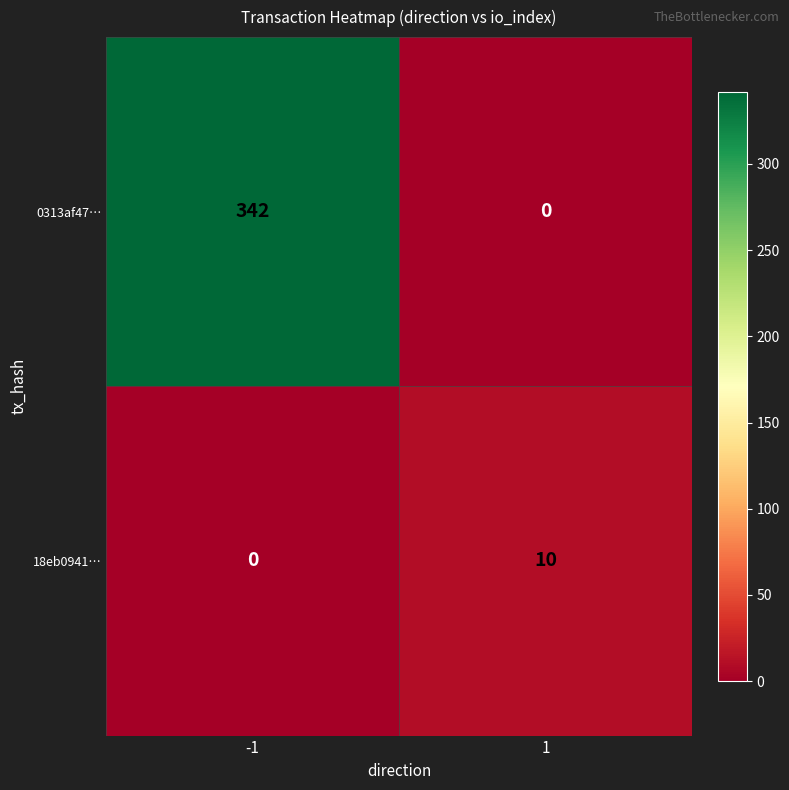

Rank the series by their average value, from lowest to highest.

18eb0941…, 0313af47…